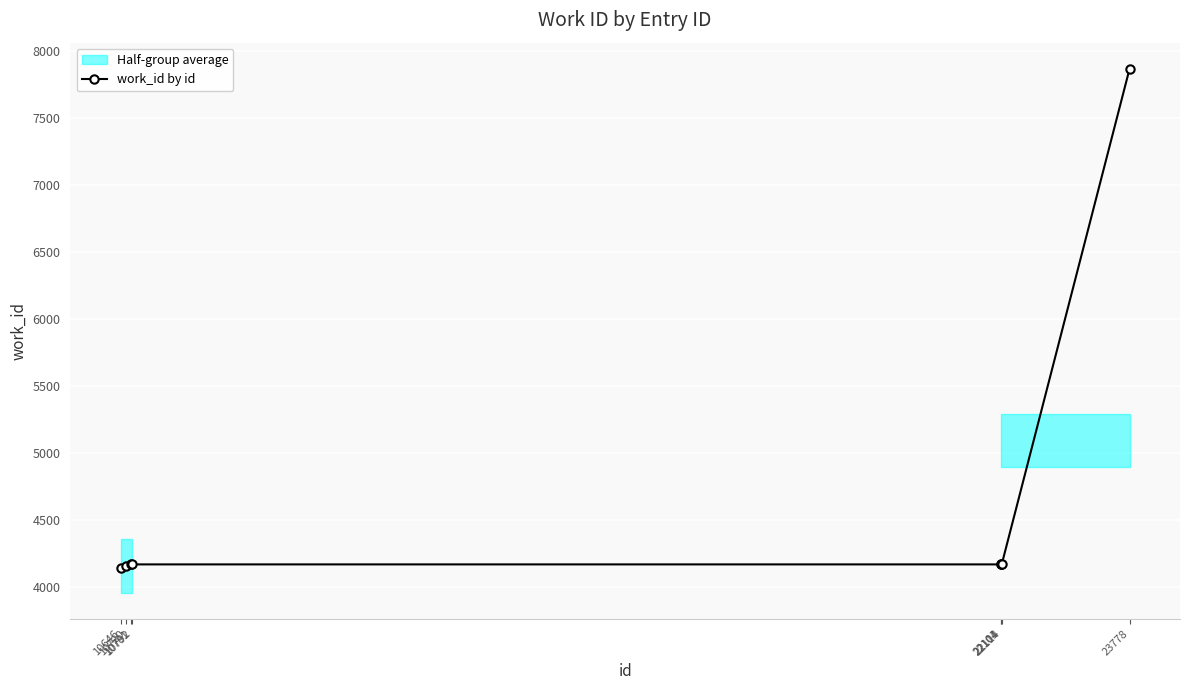

What is the ratio of the value at 10720 to the value at 22101?

1.0